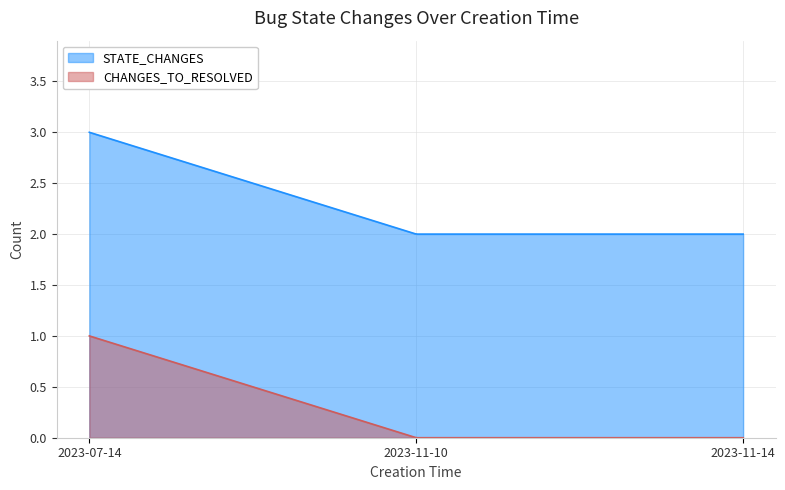

The STATE_CHANGES series shows 2 at 2023-11-10. True or false?

True